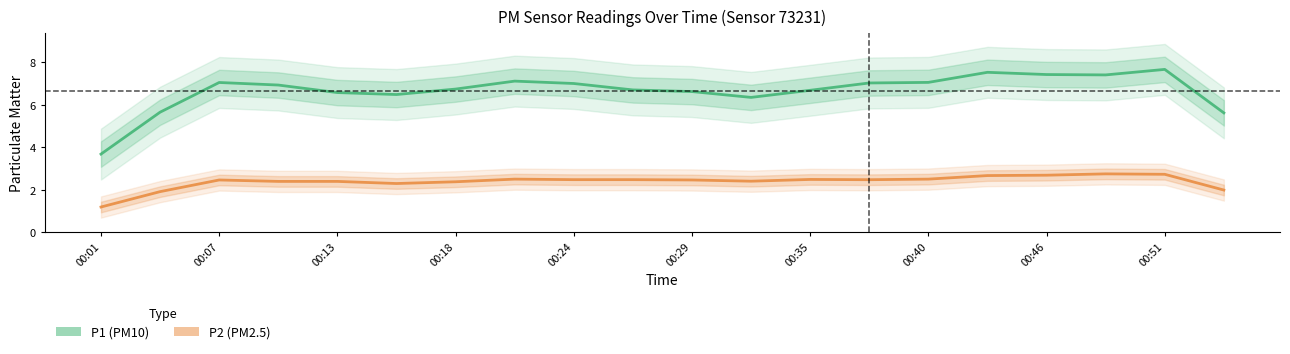

Which series changed the most between 10 and 17?

P1